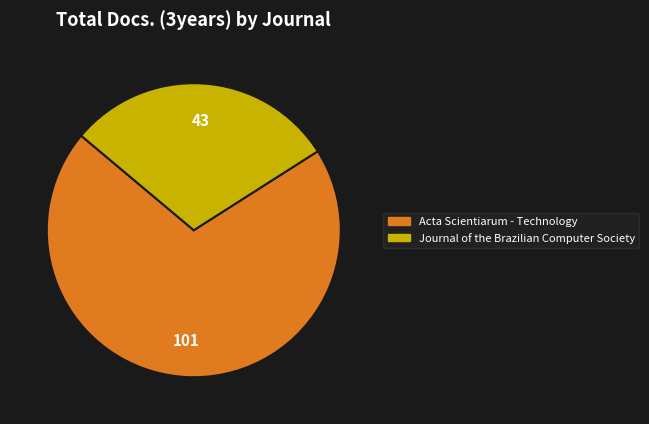

Which slice is the largest?

Acta Scientiarum - Technology